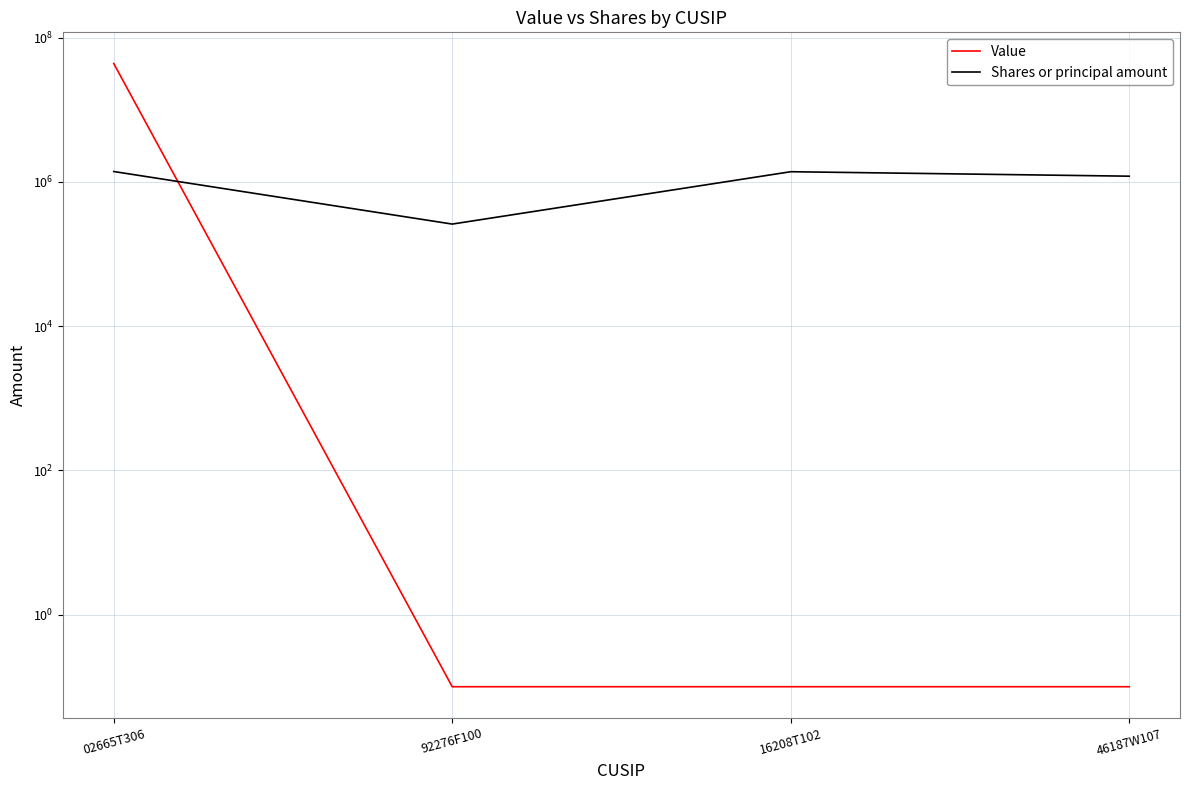

What is the sum of all Value values?

43735156.3